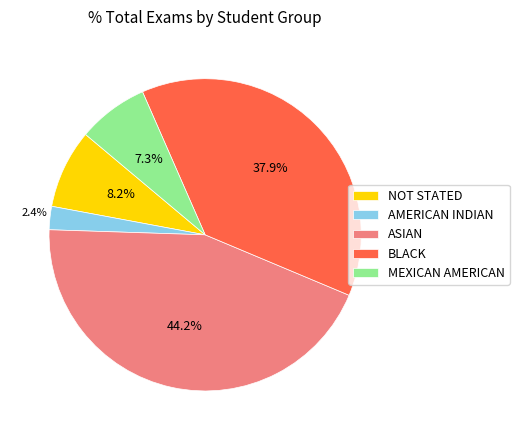

Which category has the biggest portion of the pie?

ASIAN